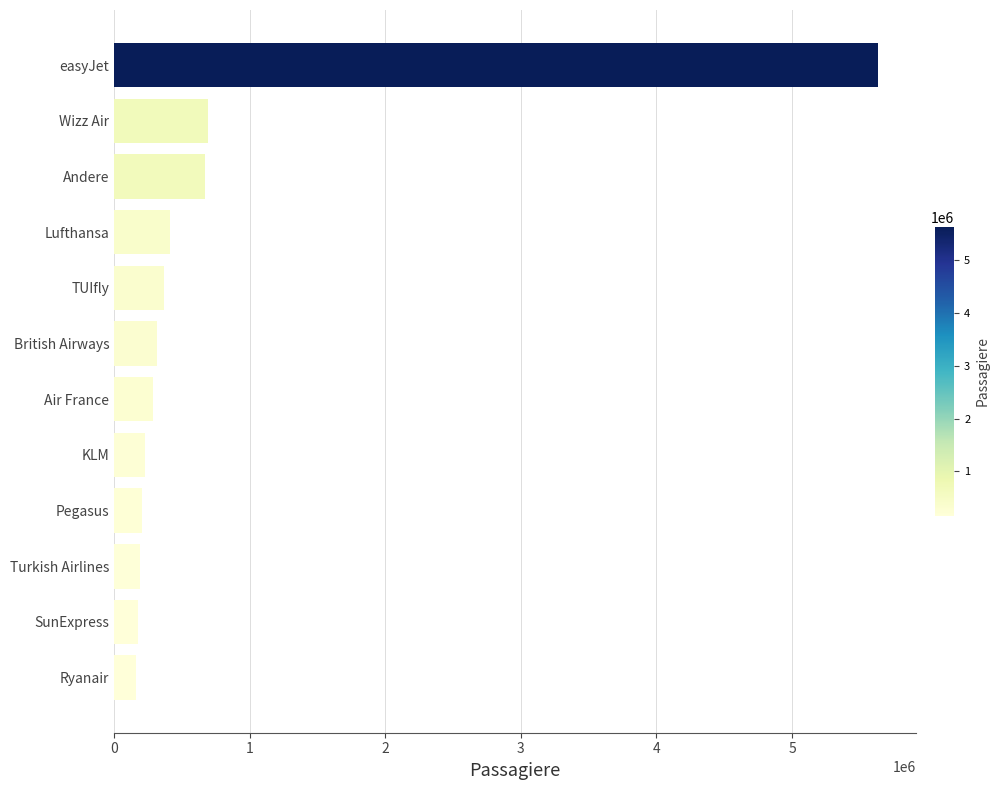

True or false: the data shows 1204969.6 at Wizz Air.

False